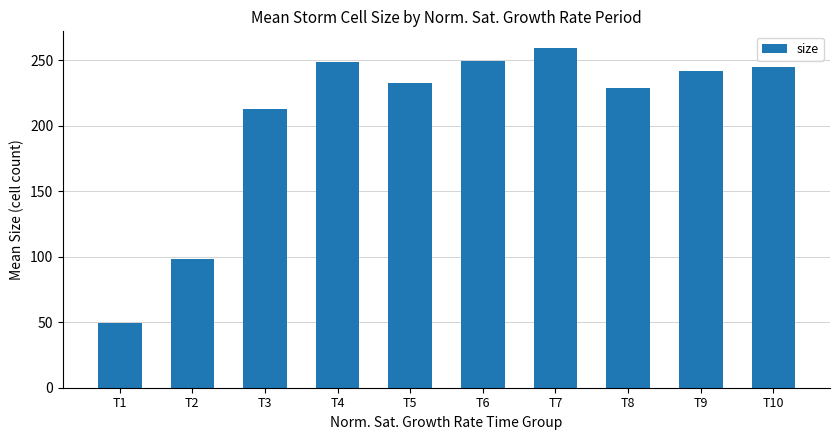

What is the value of the 4th bar from the left?

249.0